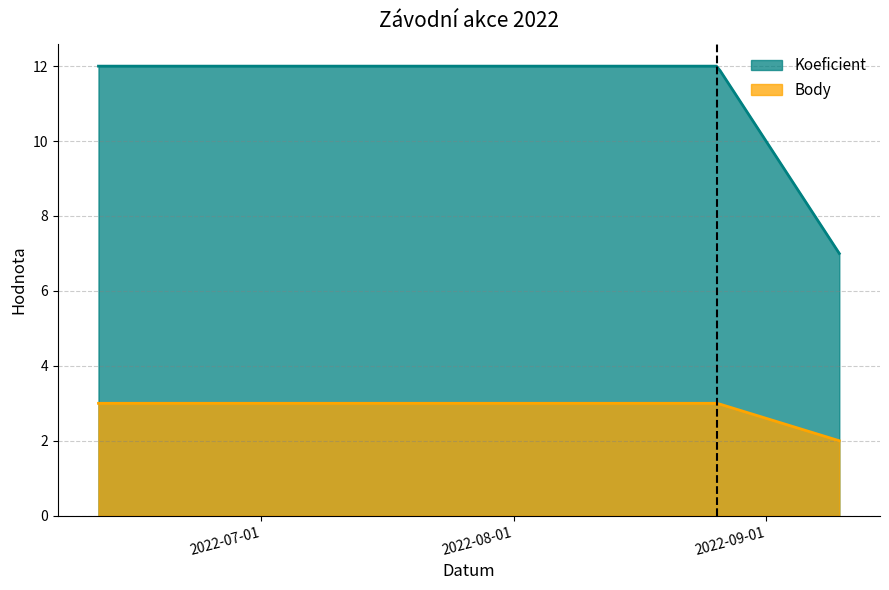

What is the sum of the Koeficient values at 2022-06-11 and 2022-09-10?

19